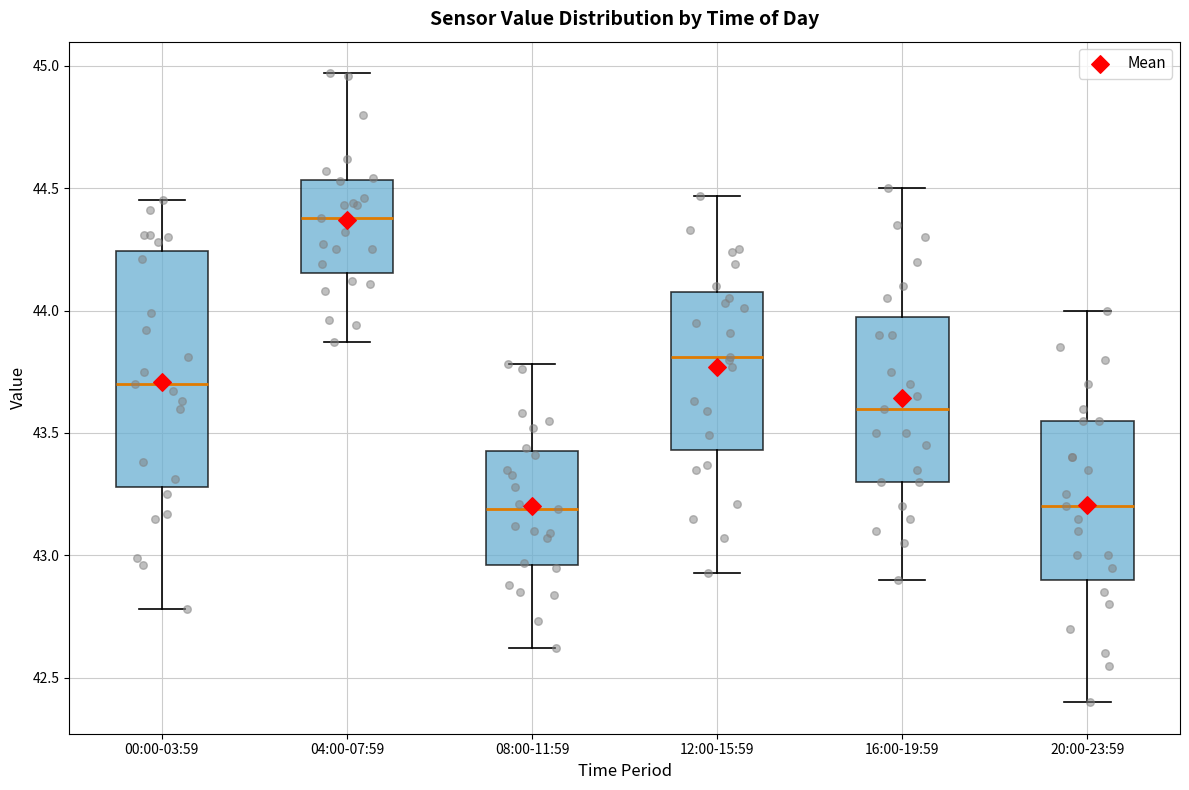

Comparing the boxes themselves (not the whiskers), which one is the tallest?

00:00-03:59